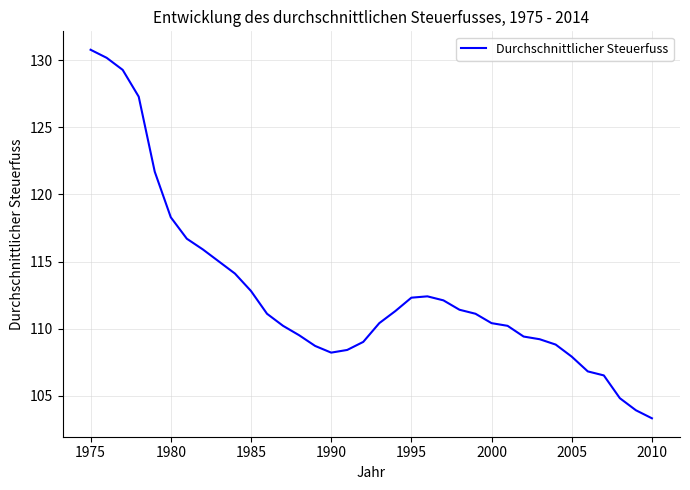

What is the maximum value shown in the chart?

130.8